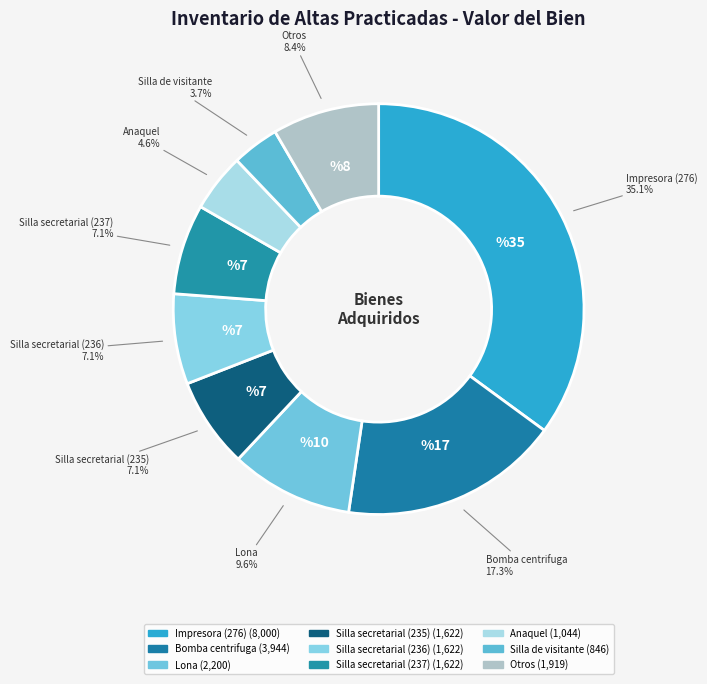

How many slices are in this pie chart?

9